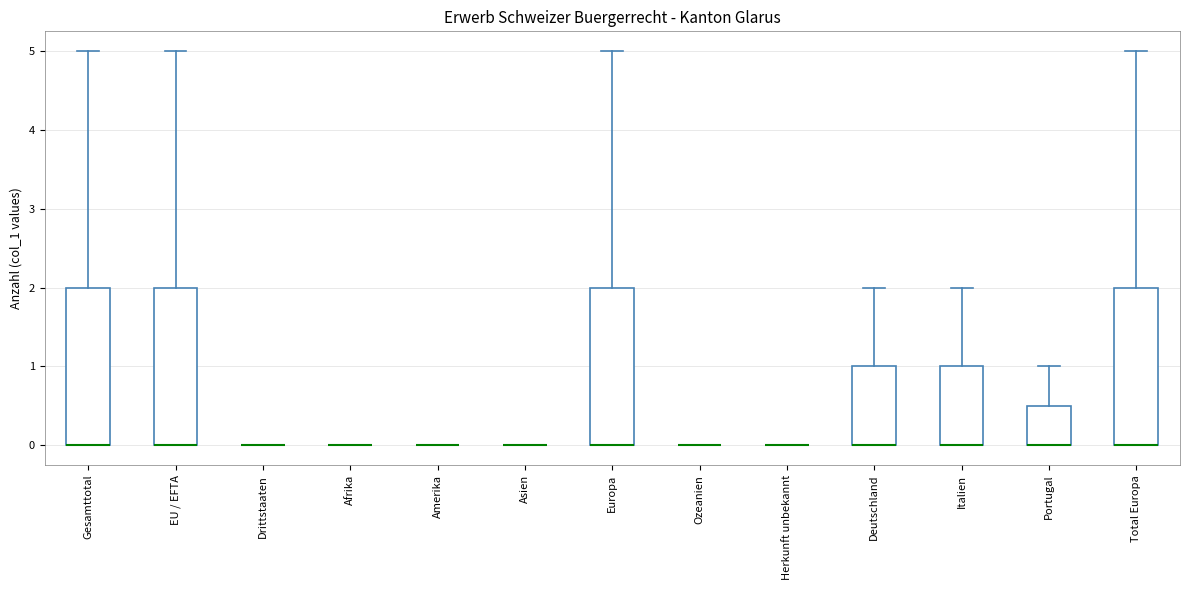

Reading left to right, transcribe this box plot: for each box, give where its median line is, the range the box spans, and where its two whiskers end, as read against the y-axis. The values are not printed on the chart, so give them approximately, as read against the axis.

Gesamttotal: median 0.0 (drawn on the box's lower edge), box 0.0 to 2.0, whiskers 0.0 to 5.0
EU / EFTA: median 0.0 (drawn on the box's lower edge), box 0.0 to 2.0, whiskers 0.0 to 5.0
Drittstaaten: box collapsed to a line at 0.0, whiskers 0.0 to 0.0
Afrika: box collapsed to a line at 0.0, whiskers 0.0 to 0.0
Amerika: box collapsed to a line at 0.0, whiskers 0.0 to 0.0
Asien: box collapsed to a line at 0.0, whiskers 0.0 to 0.0
Europa: median 0.0 (drawn on the box's lower edge), box 0.0 to 2.0, whiskers 0.0 to 5.0
Ozeanien: box collapsed to a line at 0.0, whiskers 0.0 to 0.0
Herkunft unbekannt: box collapsed to a line at 0.0, whiskers 0.0 to 0.0
Deutschland: median 0.0 (drawn on the box's lower edge), box 0.0 to 1.0, whiskers 0.0 to 2.0
Italien: median 0.0 (drawn on the box's lower edge), box 0.0 to 1.0, whiskers 0.0 to 2.0
Portugal: median 0.0 (drawn on the box's lower edge), box 0.0 to 0.5, whiskers 0.0 to 1.0
Total Europa: median 0.0 (drawn on the box's lower edge), box 0.0 to 2.0, whiskers 0.0 to 5.0